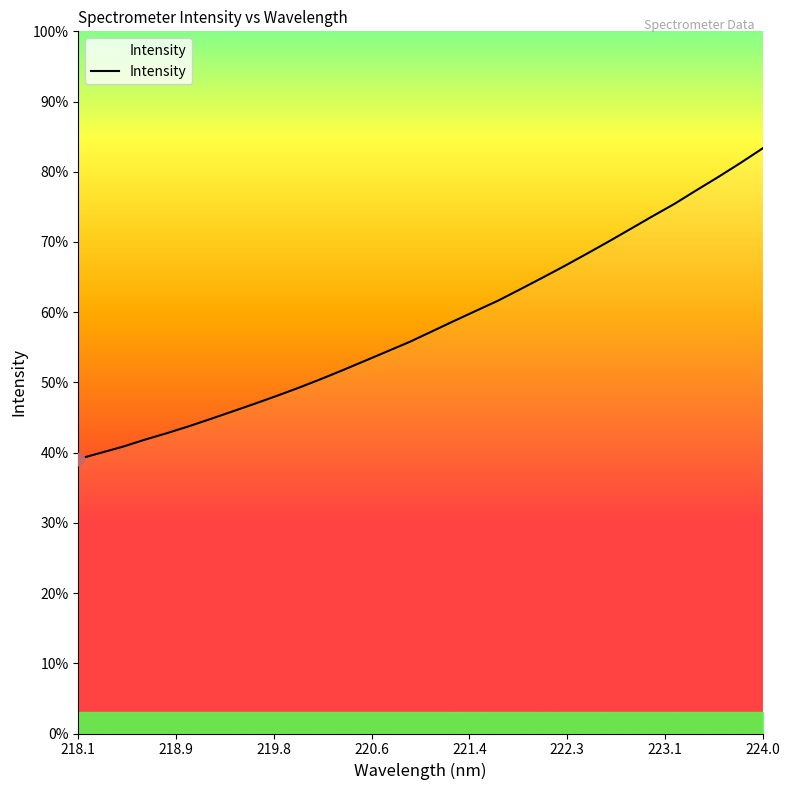

What is the difference between the maximum and minimum values?

44.2